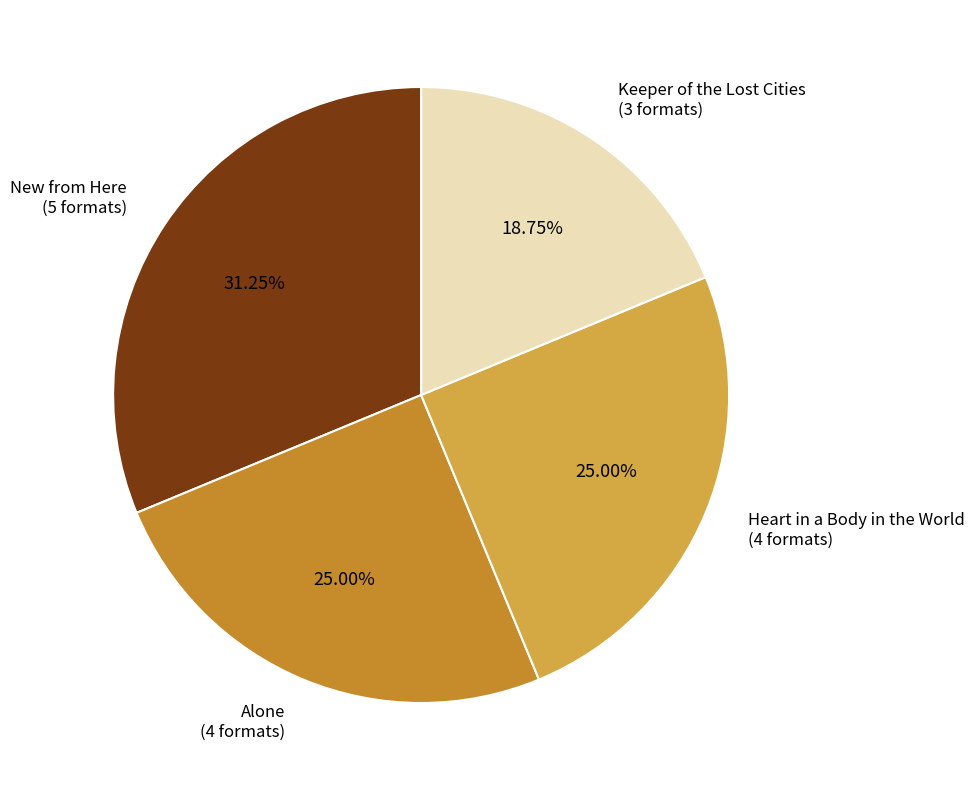

Count the number of slices in the pie.

4